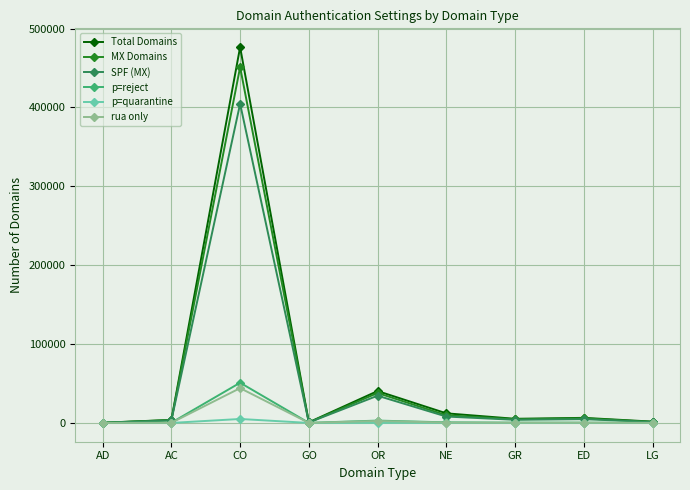

The Total Domains series shows 40416 at OR. True or false?

True